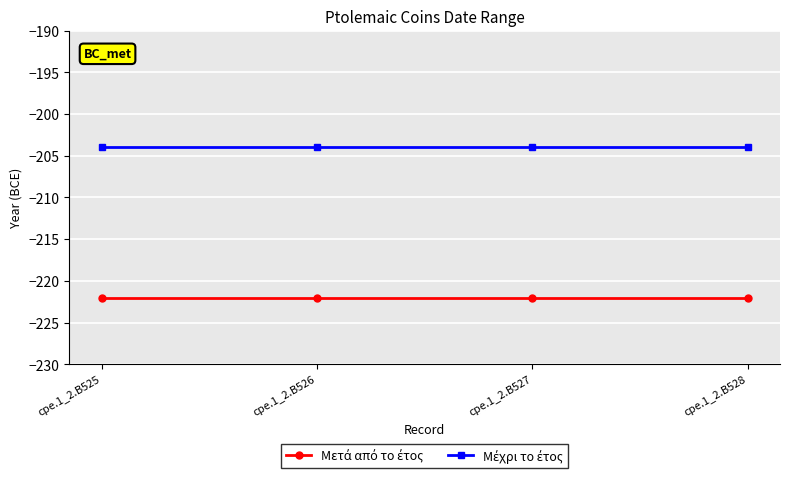

What is the spread (max minus min) of values at cpe.1_2.B527?

18